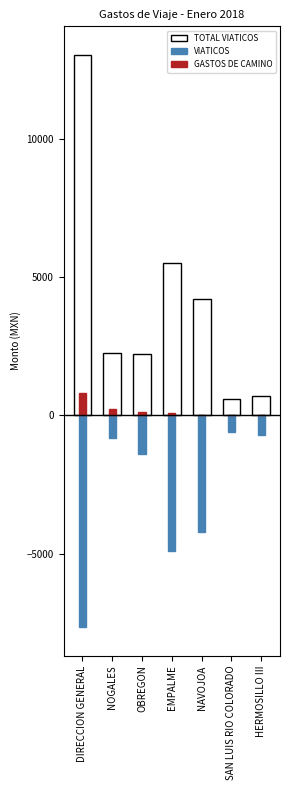

What is the label of the 3rd bar from the left?

OBREGON